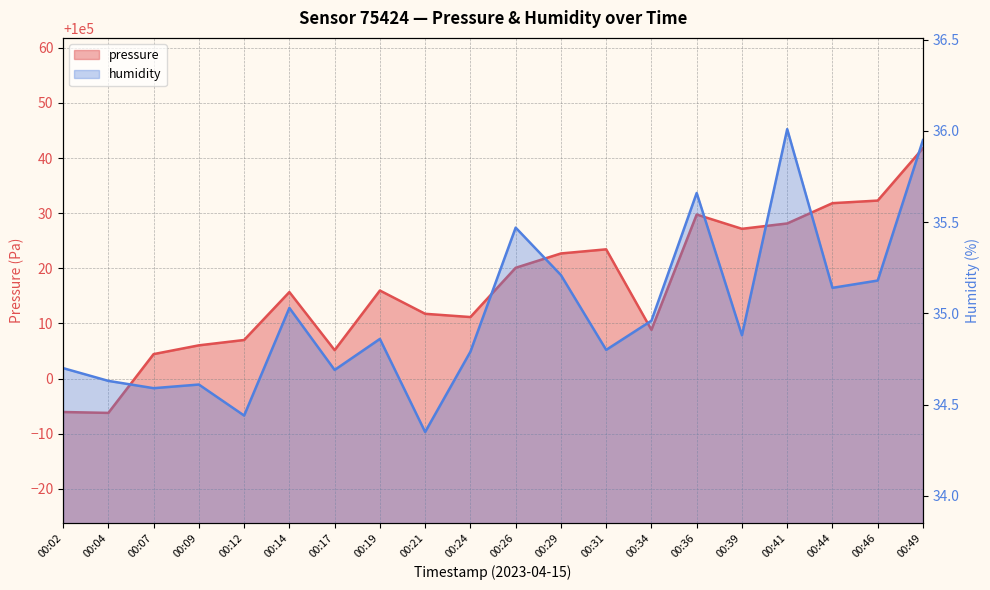

What is the difference between the highest and lowest values at 00:26?

99984.6